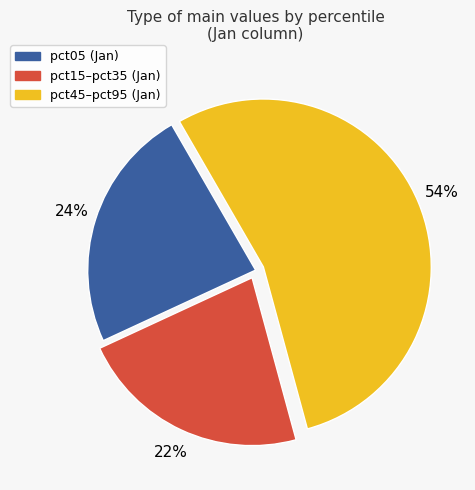

To the nearest percent, what is the average slice percentage?

33%